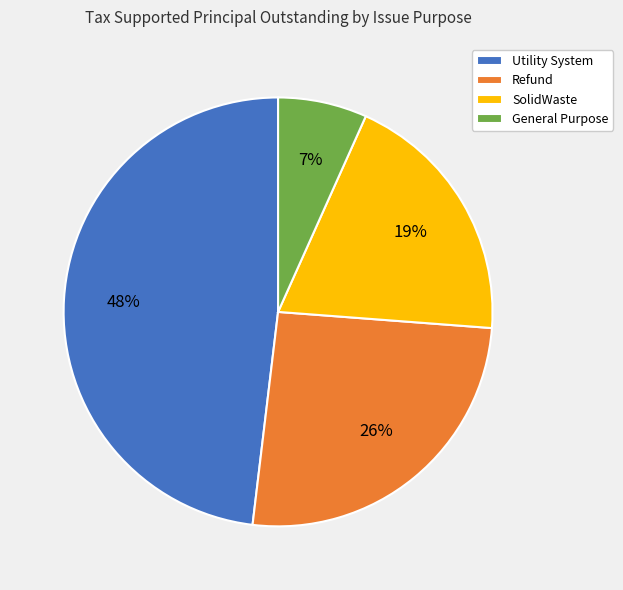

To the nearest percent, what portion does General Purpose represent?

7%